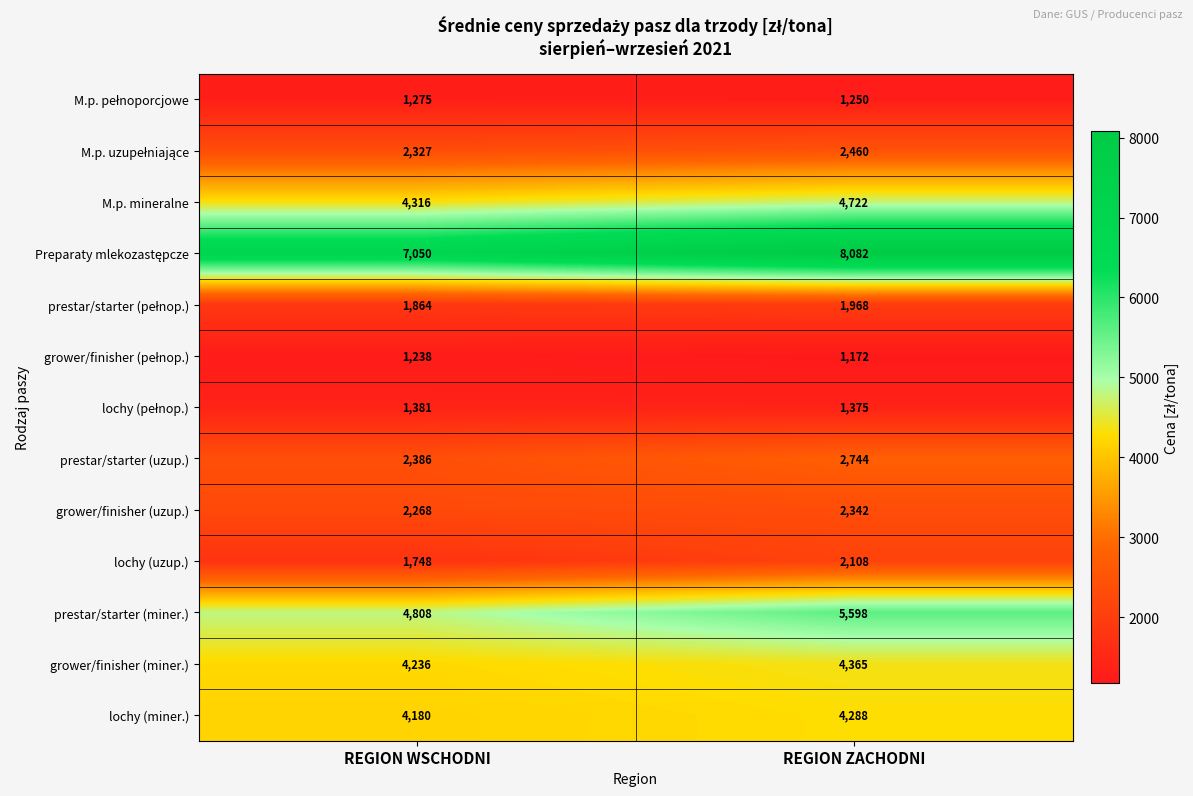

True or false: prestar/starter (miner.) has a value of 5598 at REGION ZACHODNI.

True